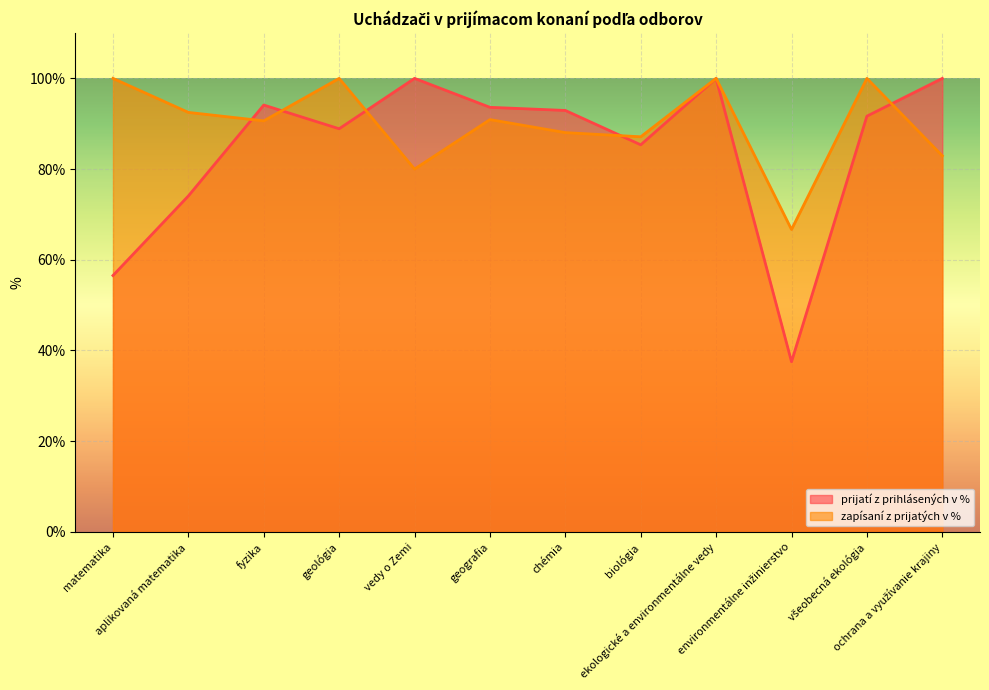

True or false: prijatí z prihlásených v % and zapísaní z prijatých v % intersect in this chart.

True